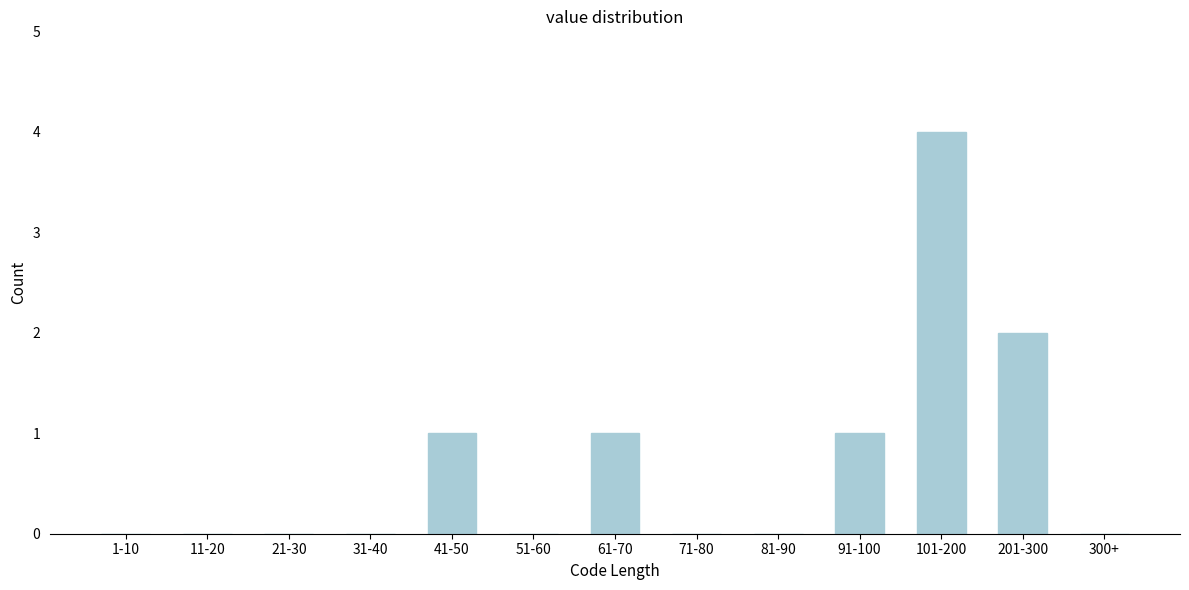

Reading right to left, extract all data points from this chart.

300+=0	201-300=2	101-200=4	91-100=1	81-90=0	71-80=0	61-70=1	51-60=0	41-50=1	31-40=0	21-30=0	11-20=0	1-10=0